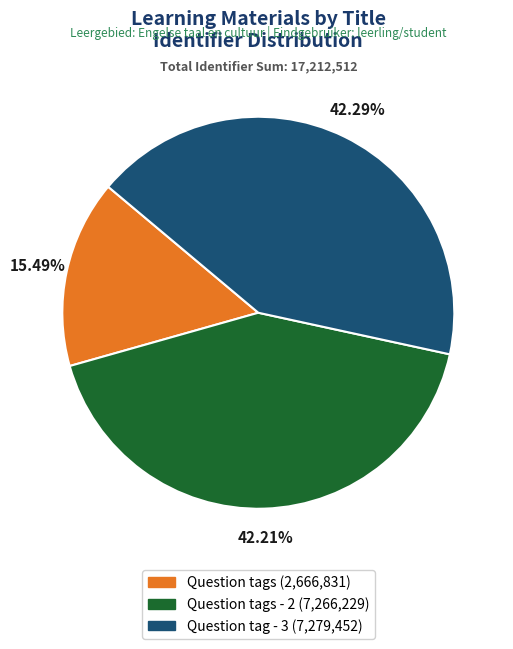

Does any single category account for the majority?

No